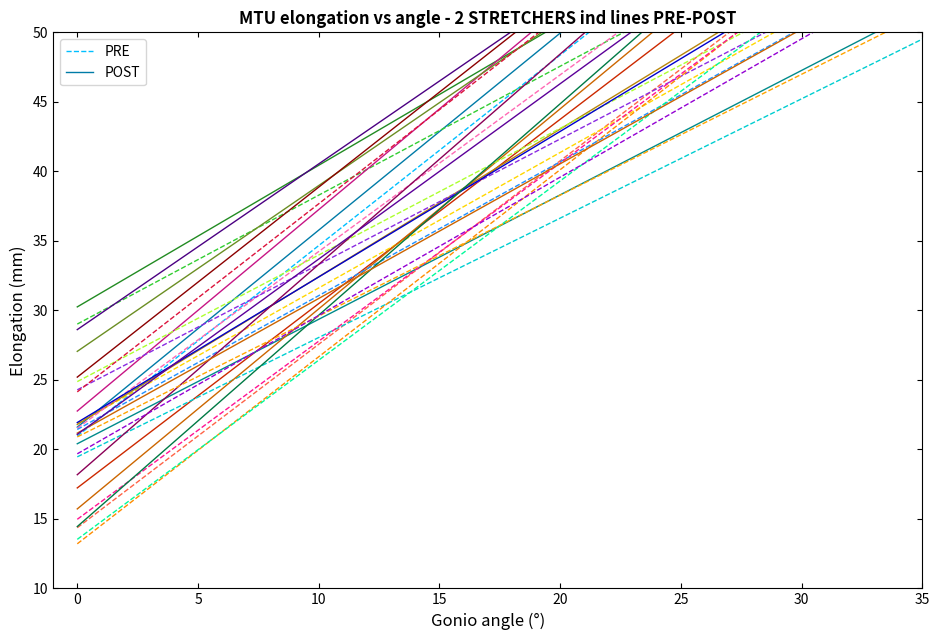

What is the maximum value shown in the chart?

71.2